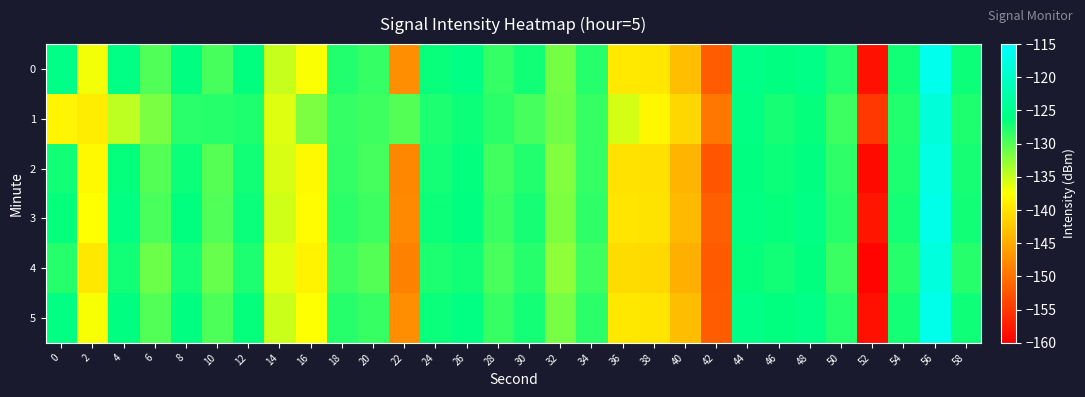

What is the smallest value displayed?

-159.5